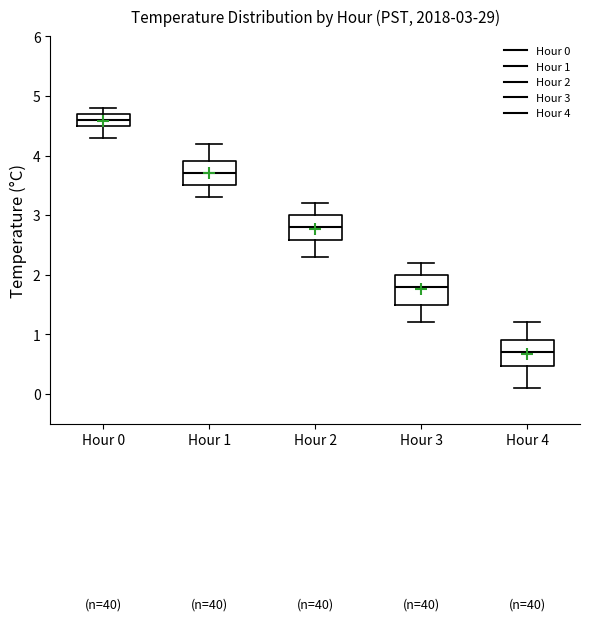

Which box's median line is the lowest?

Hour 4